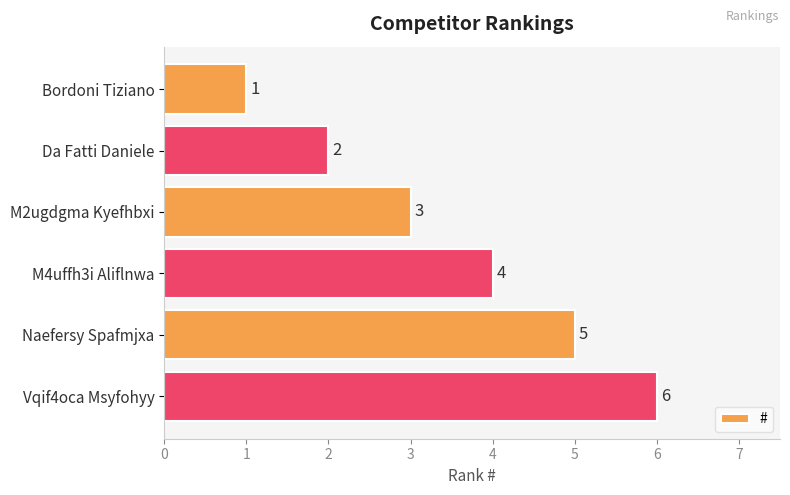

What is the label of the 4th bar from the bottom?

M2ugdgma Kyefhbxi